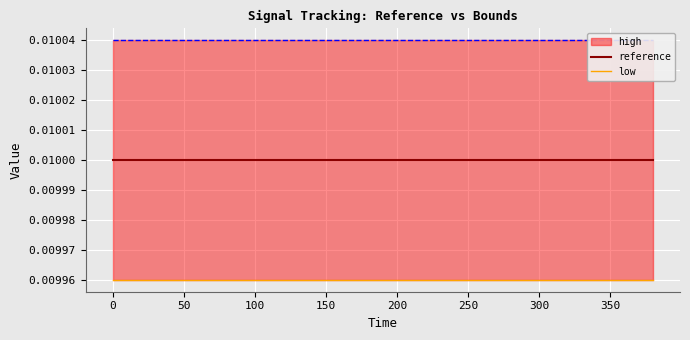

What is the sum of all reference values?

0.2